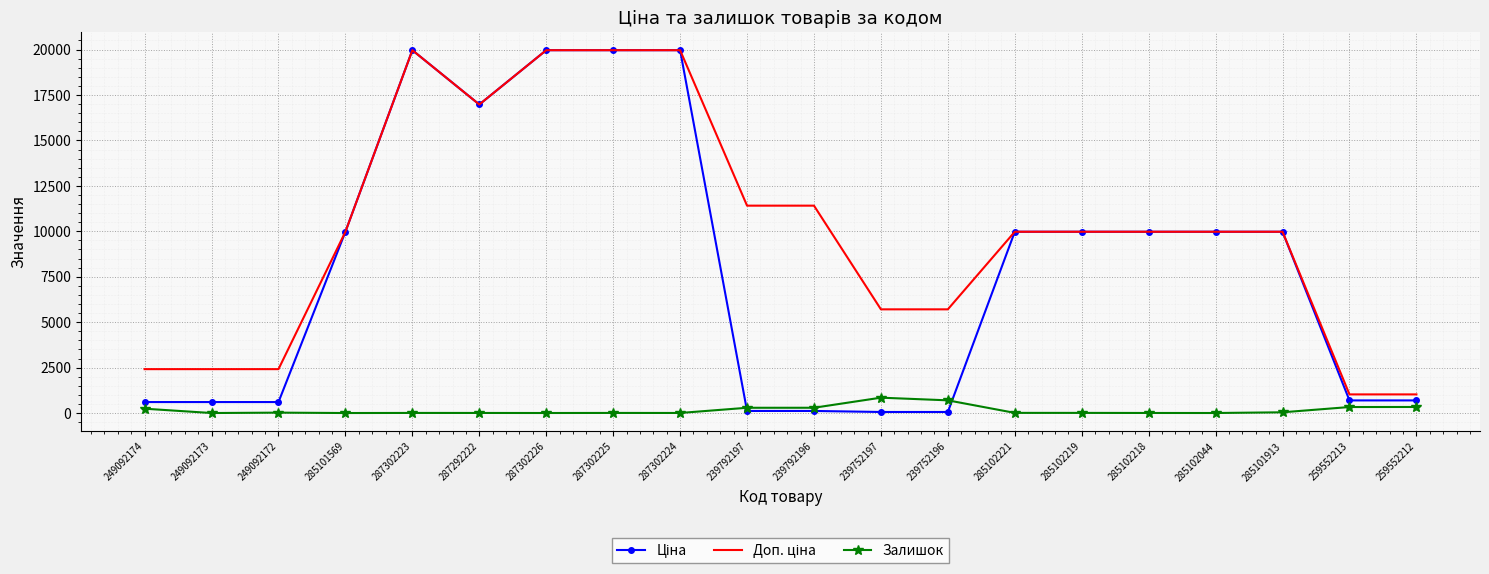

True or false: Залишок and Ціна cross at least once.

True